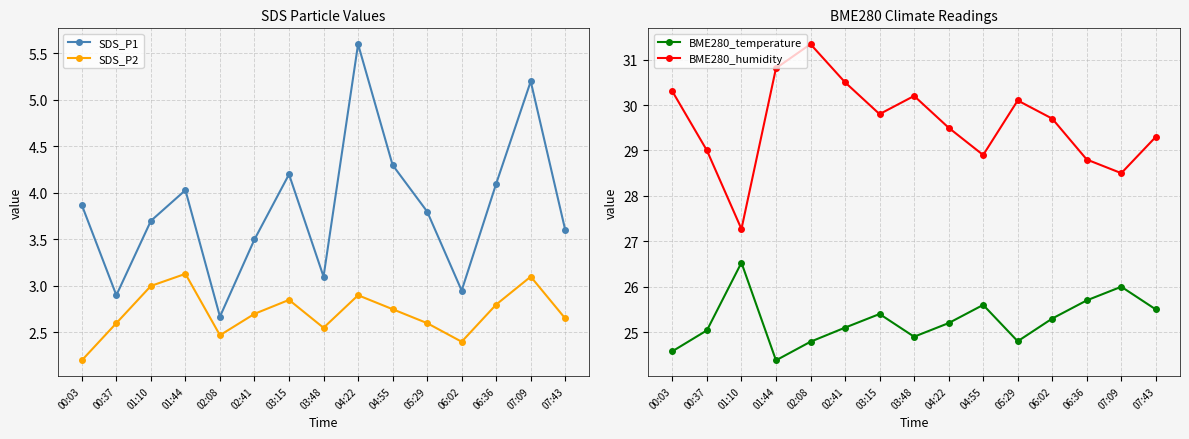

What is the label of the 8th point from the left?

03:48